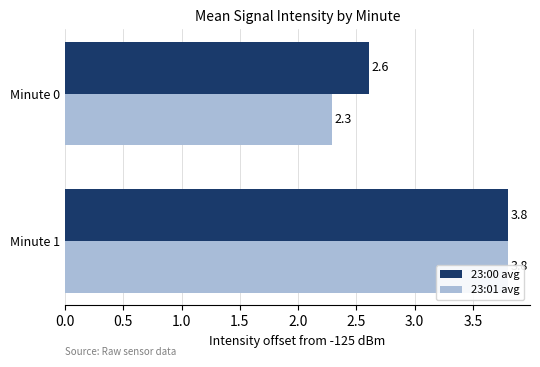

Reading left to right, list all the values displayed in this chart.

23:00 avg: 0.0=2.6	0.5=3.8
23:01 avg: 0.0=2.3	0.5=3.8